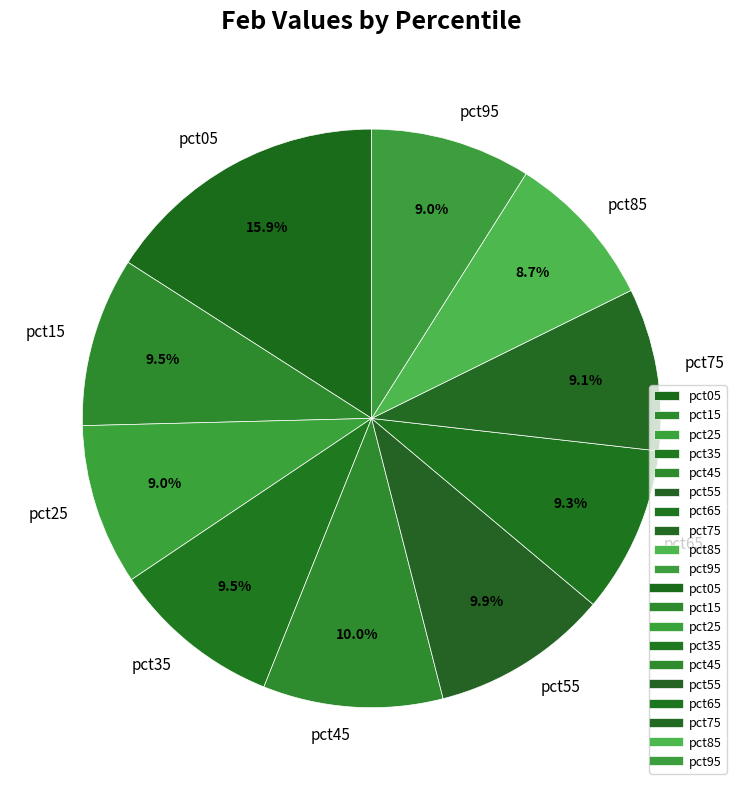

Which category has the biggest portion of the pie?

pct05